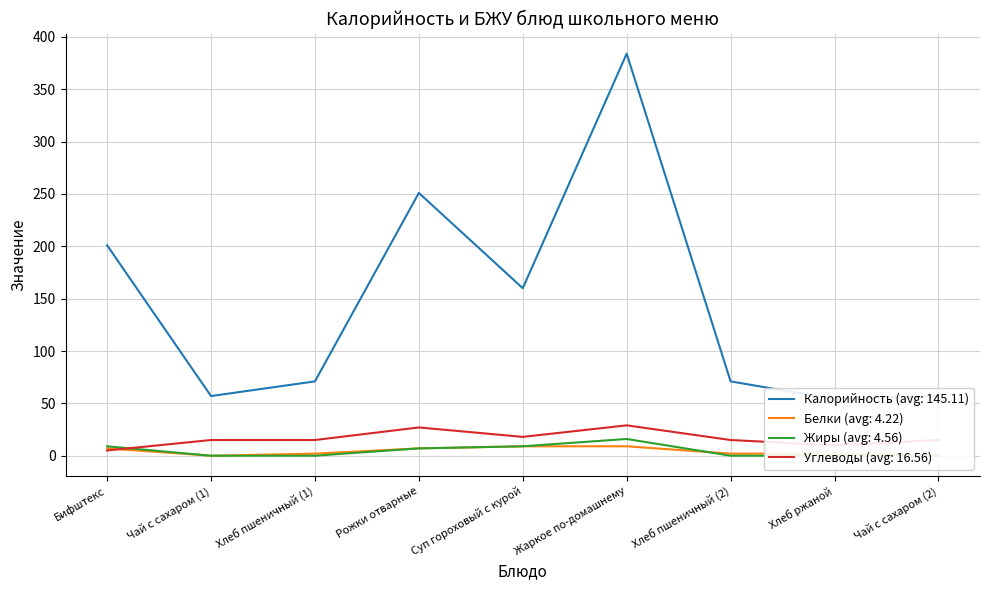

Which series has the largest range (max minus min)?

Калорийность